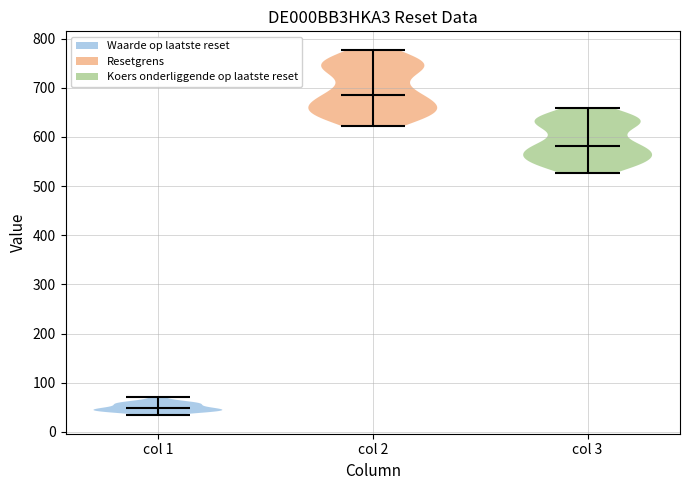

Reading left to right, read every violin against the y-axis: where its median line is, and the lowest and highest points it reaches. The values are not printed on the chart, so give them approximately, as read against the axis.

col 1: median line 50, lowest point 30, highest point 70
col 2: median line 690, lowest point 620, highest point 780
col 3: median line 580, lowest point 530, highest point 660